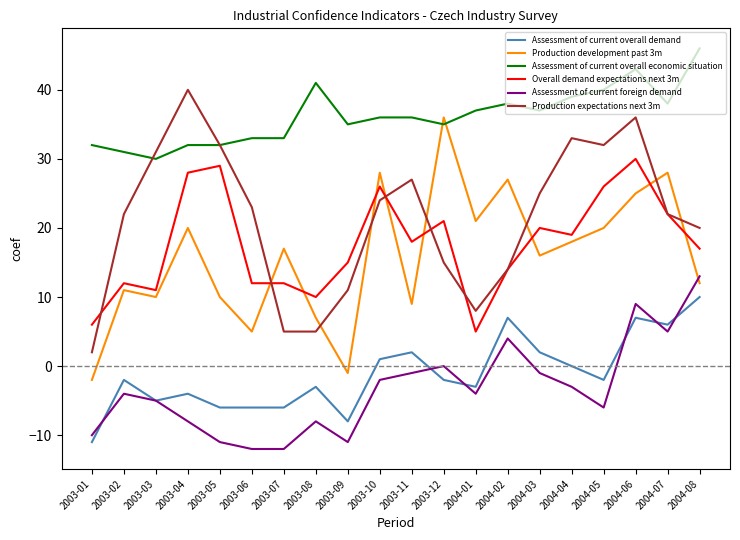

What position from the right is 2004-07?

2